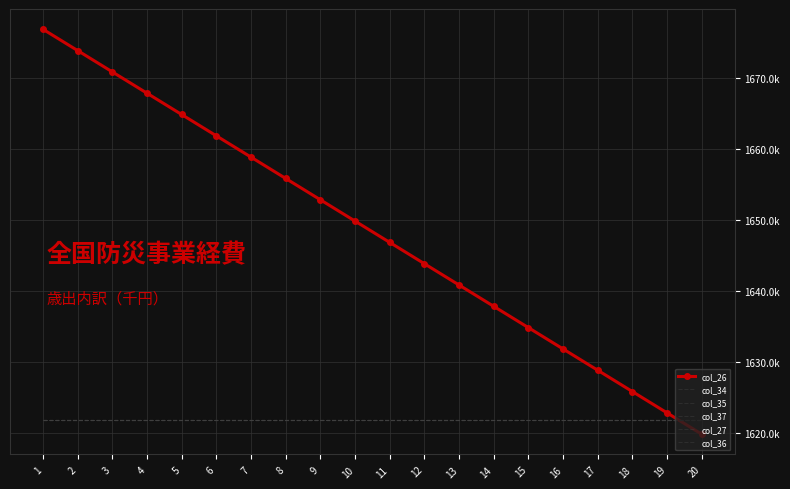

True or false: col_27 and col_34 cross at least once.

False